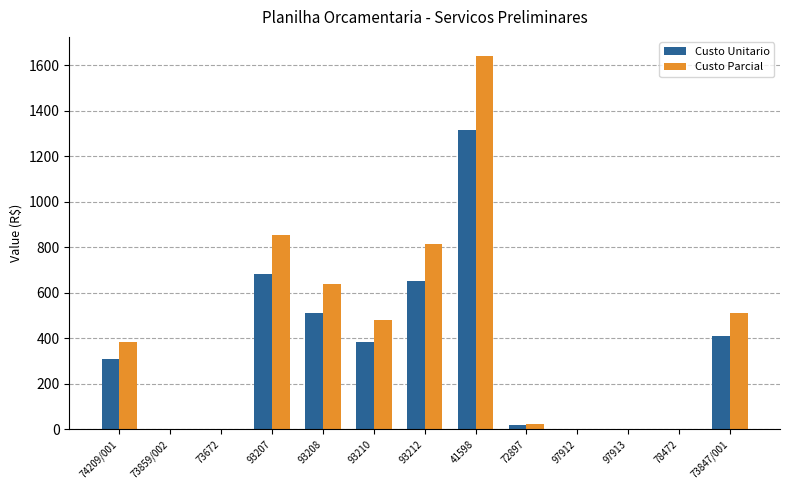

At which category is the sum across all series the highest?

41598